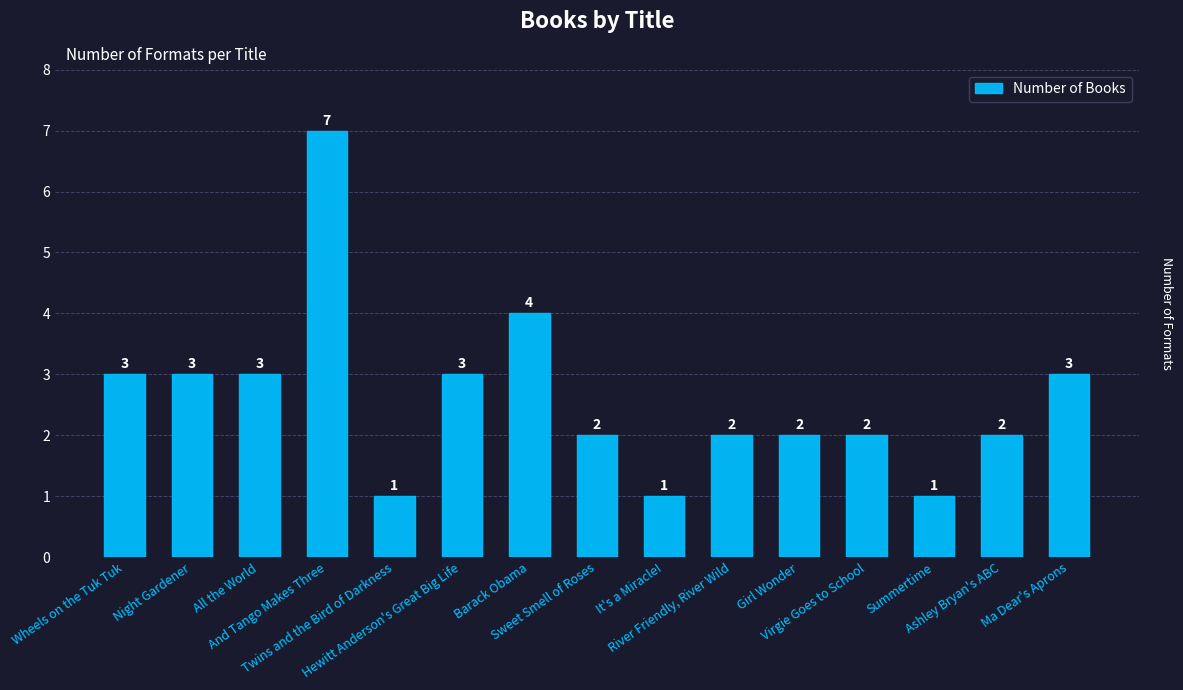

At which label does the data first exceed 2?

Wheels on the Tuk Tuk